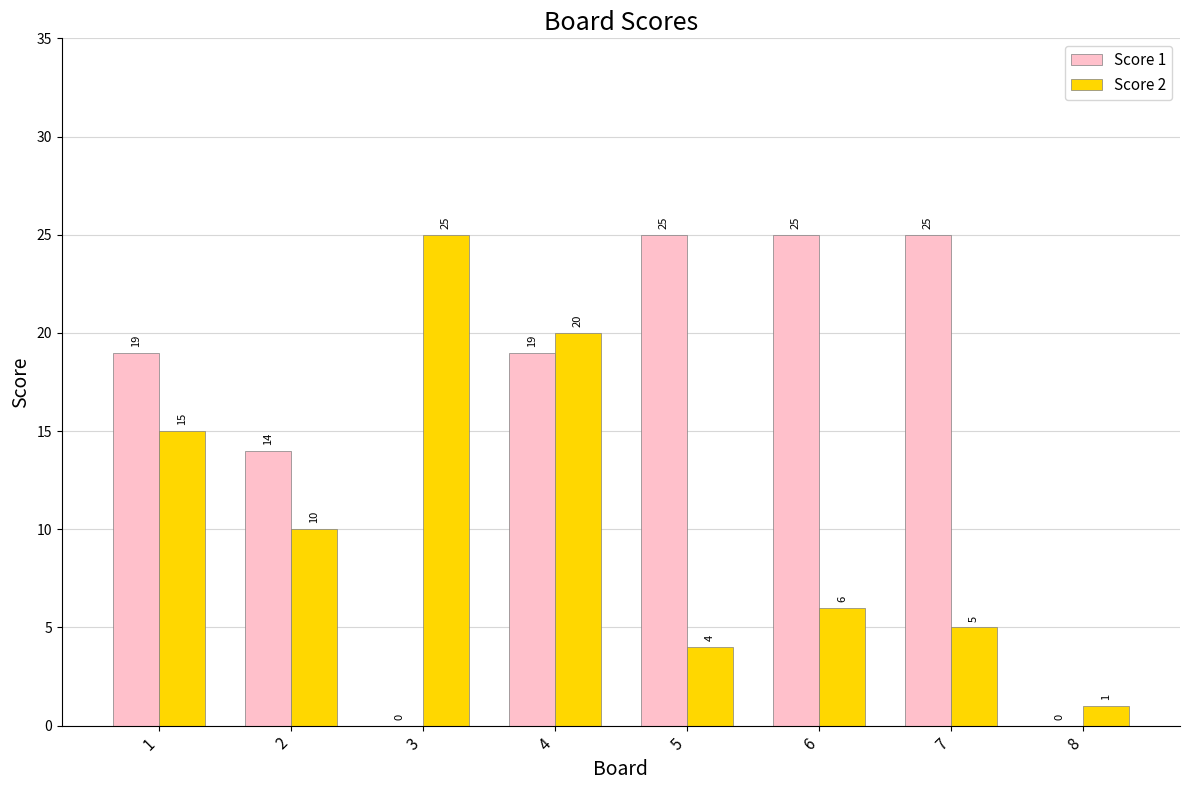

Which series has the largest range (max minus min)?

Score 1